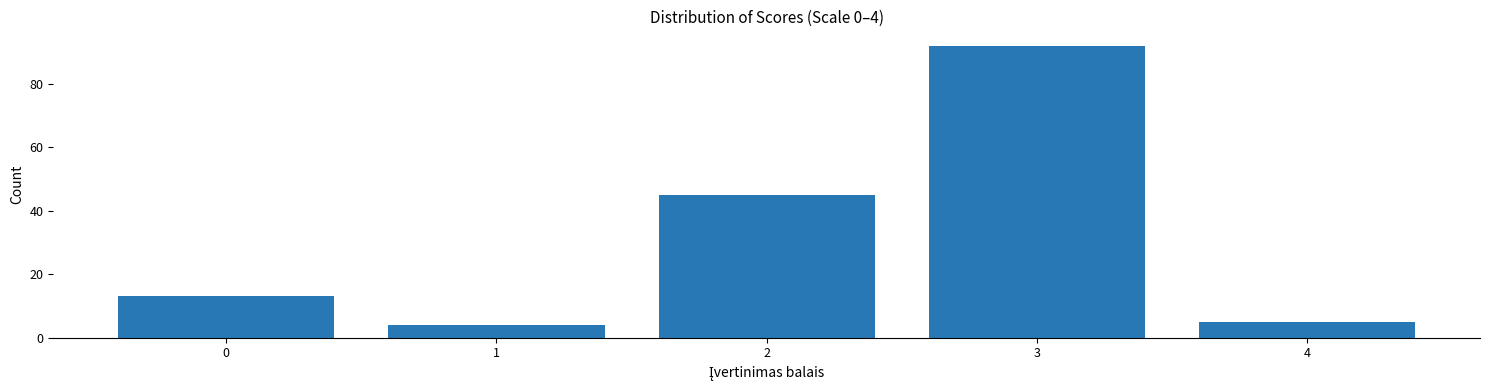

Reading right to left, extract all data points from this chart.

5	92	45	4	13